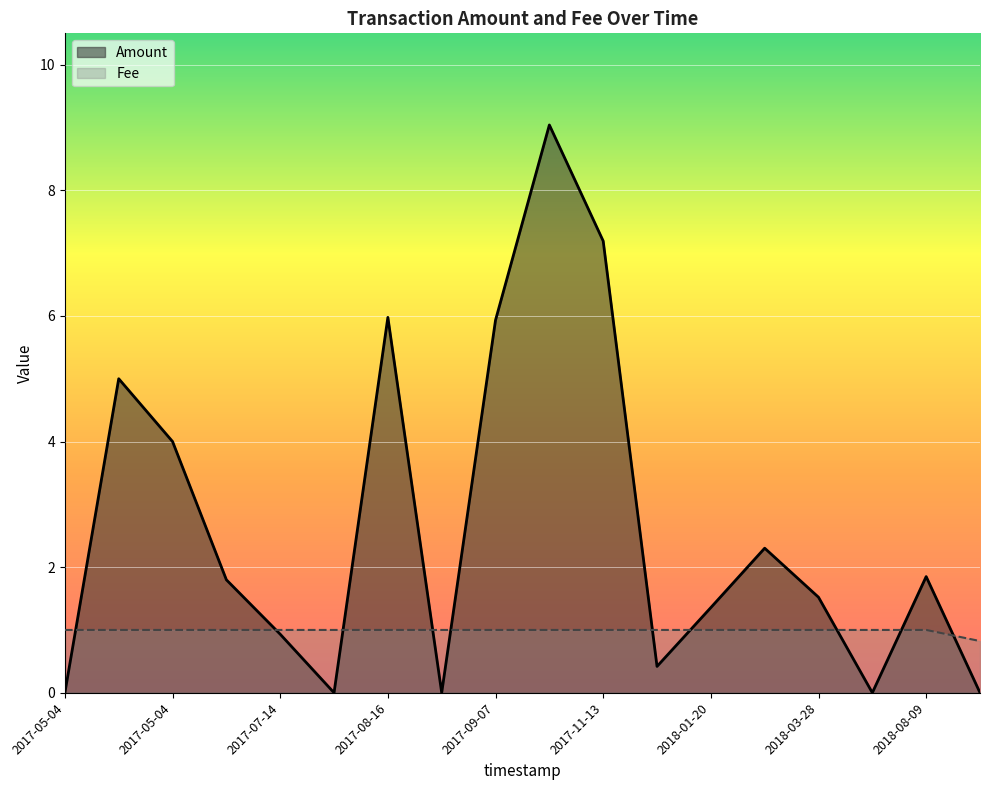

Is it true that Fee equals 1.0 at 2018-04-16?

True